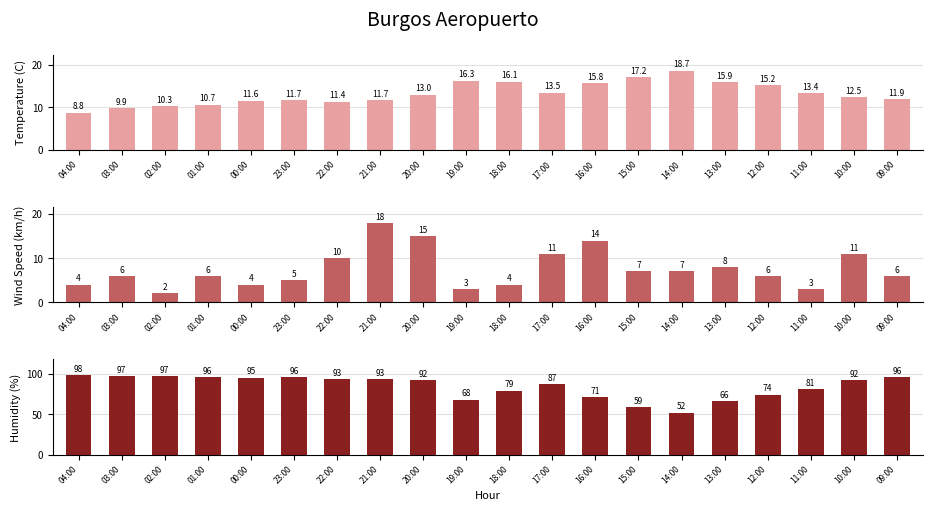

What is the spread (max minus min) of values at 16:00?

57.0